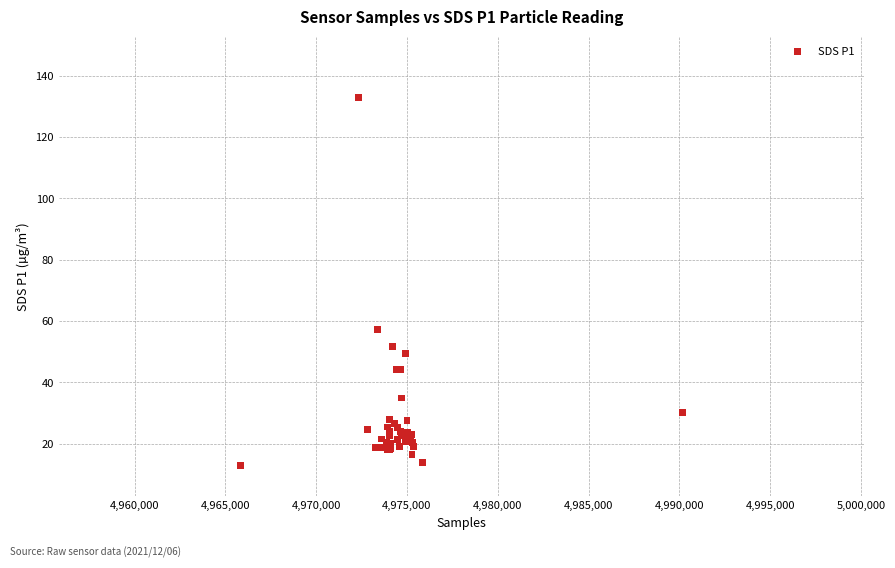

What Y value in the scatter plot is closest to 72?

57.4